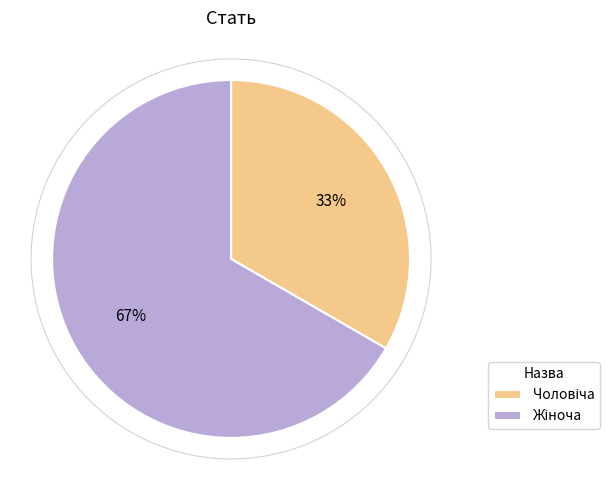

Does any single category account for the majority?

Yes